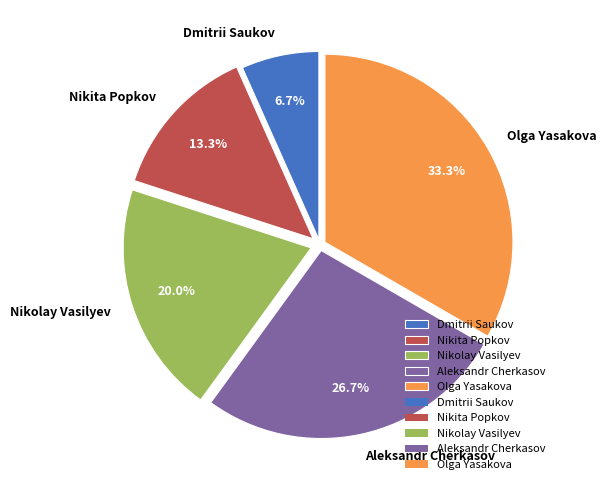

To the nearest percent, what is the difference between the largest and smallest slice percentages?

27%